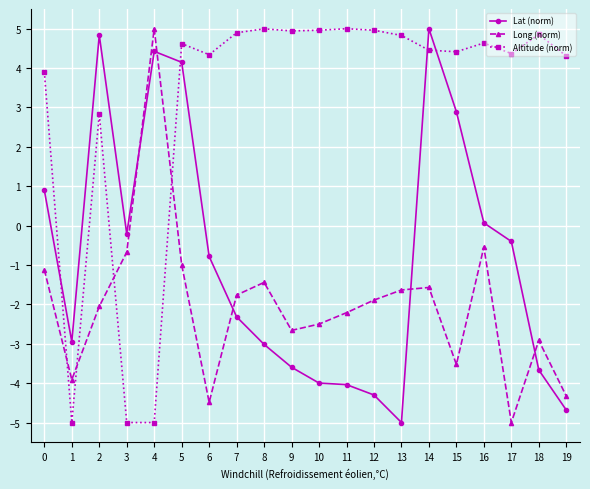

What is the spread (max minus min) of values at 17?

9.4